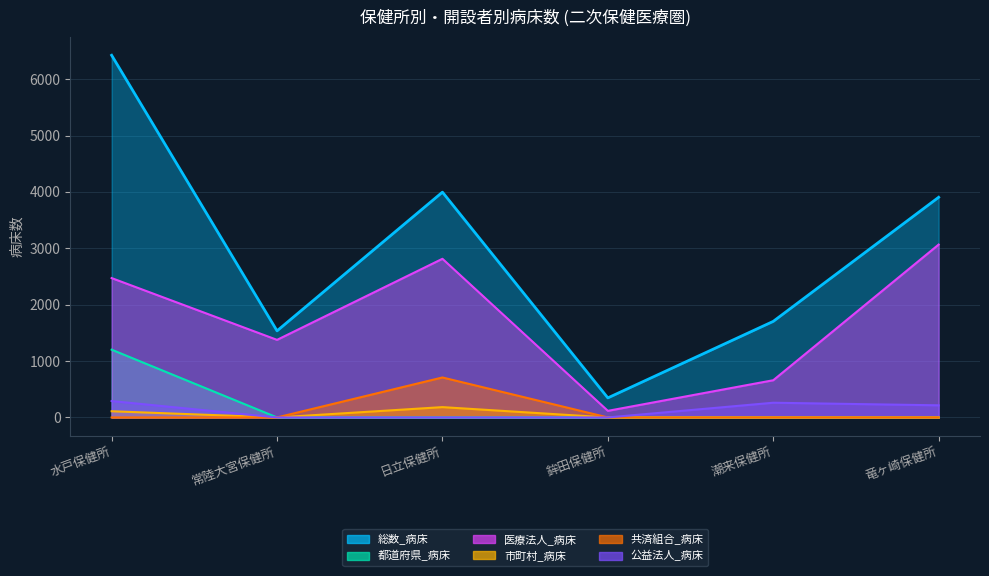

Count the 公益法人_病床 values in the range 0 to 261.

5